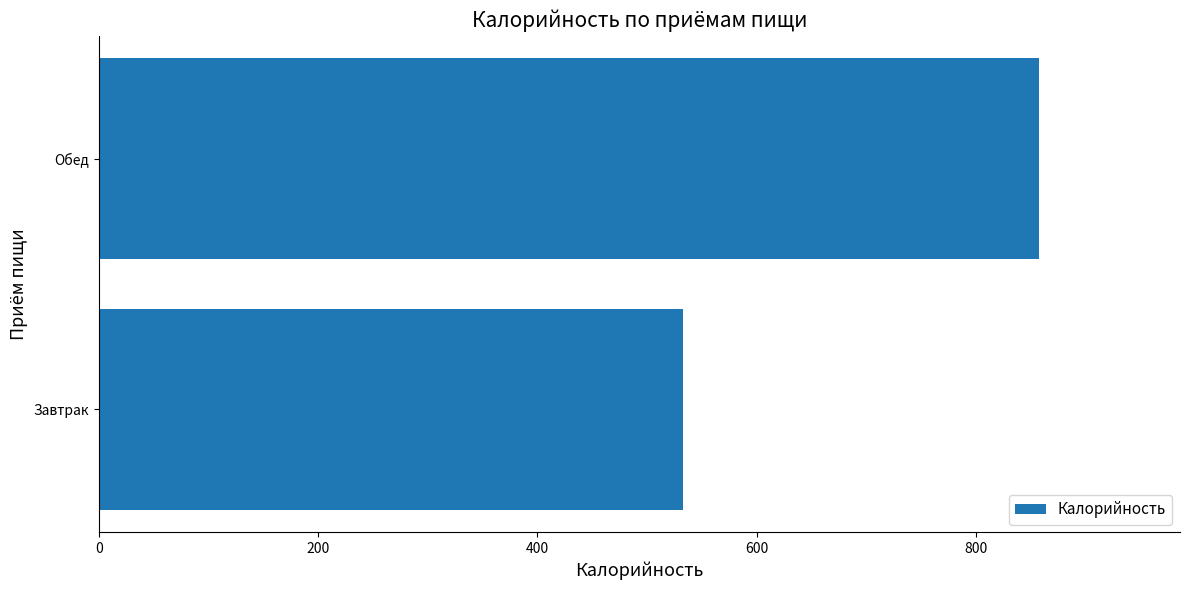

Count the number of values greater than 857.

1